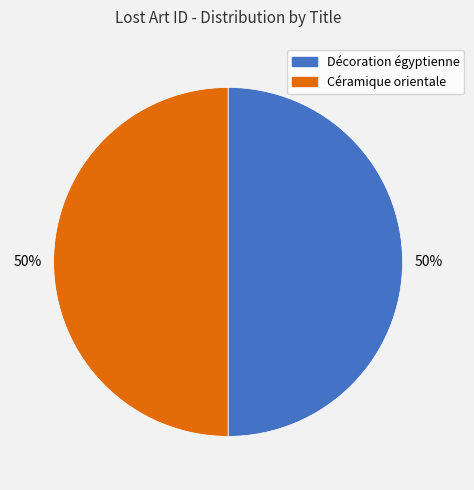

To the nearest percent, what percentage of the pie is Céramique orientale?

50%